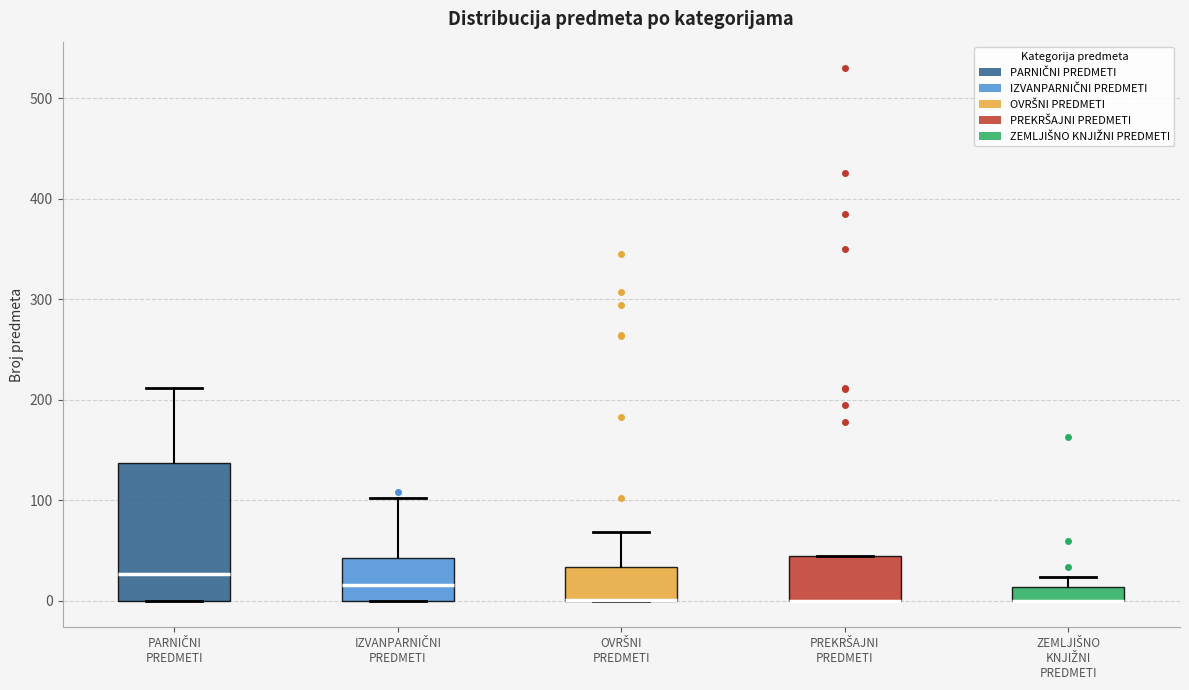

Where is the lower edge of the box for ZEMLJIŠNO KNJIŽNI PREDMETI on the y-axis? The values are not printed on the chart, so give them approximately, as read against the axis.

0